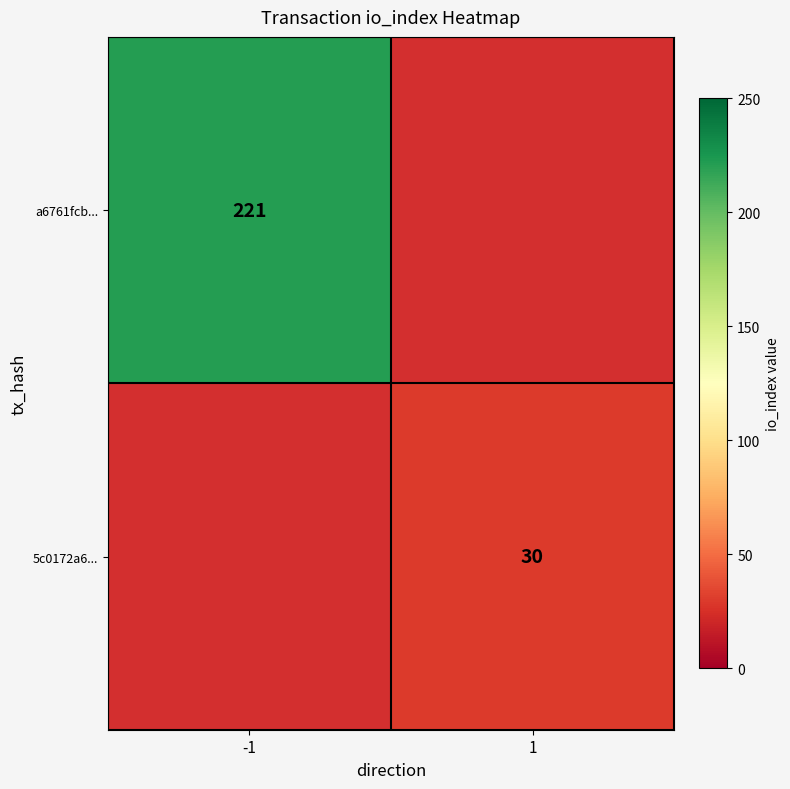

The value of a6761fcb... at -1 is 221. True or false?

True